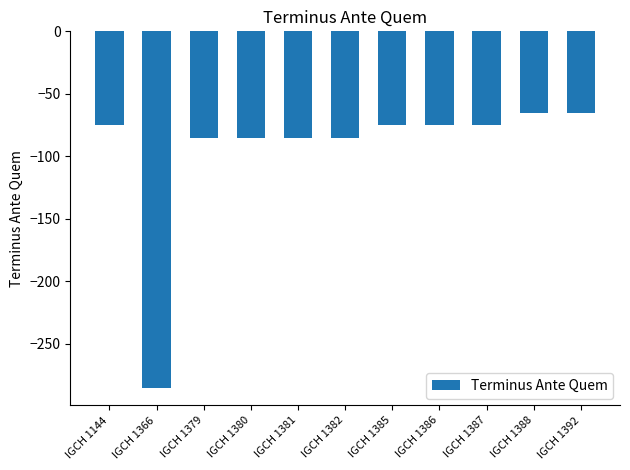

How many values are below -75?

5